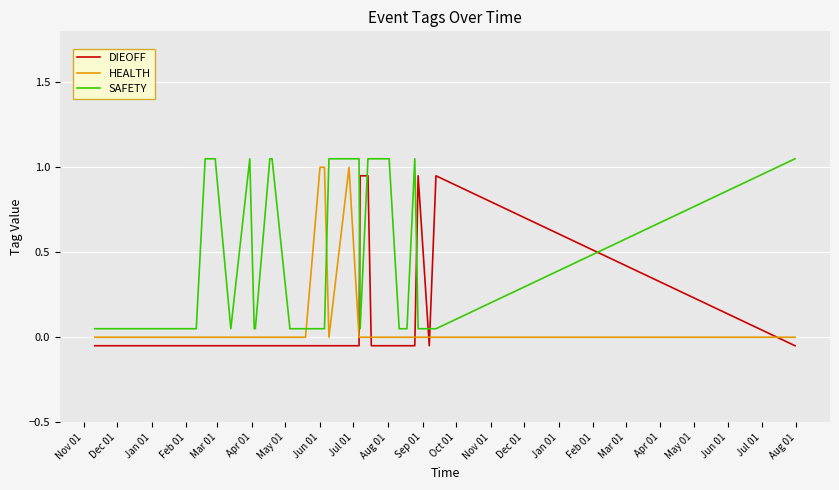

Which category has the lowest value in the HEALTH series?

Nov 01